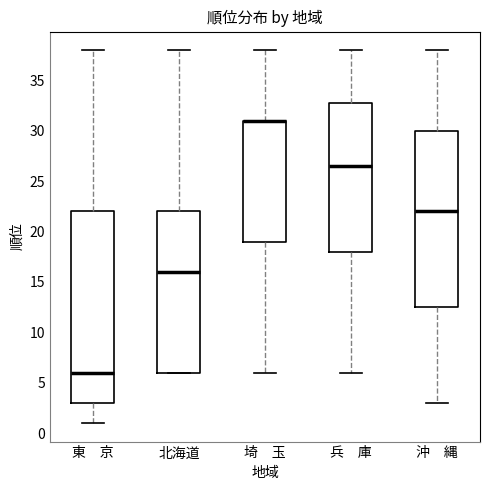

Where is the lower edge of the box for 兵 庫 on the y-axis? The values are not printed on the chart, so give them approximately, as read against the axis.

18.0